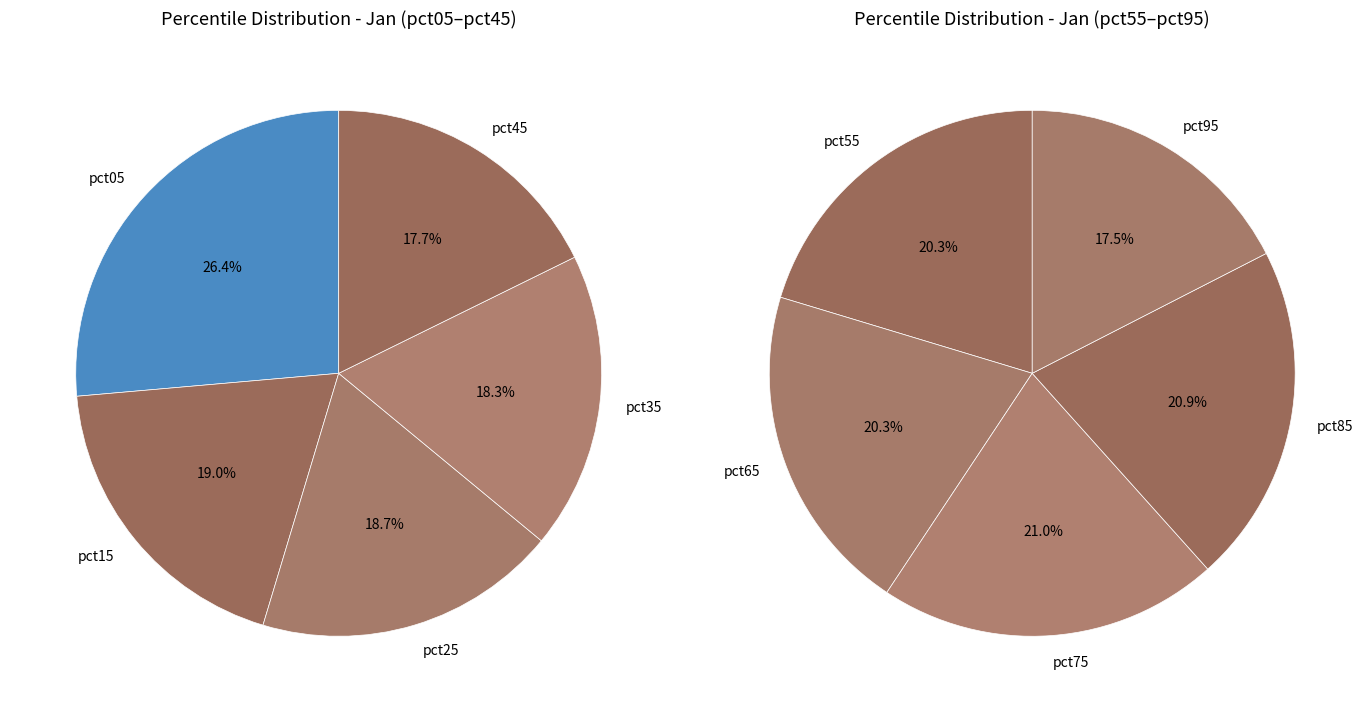

True or false: pct85 accounts for 23% of the total.

False